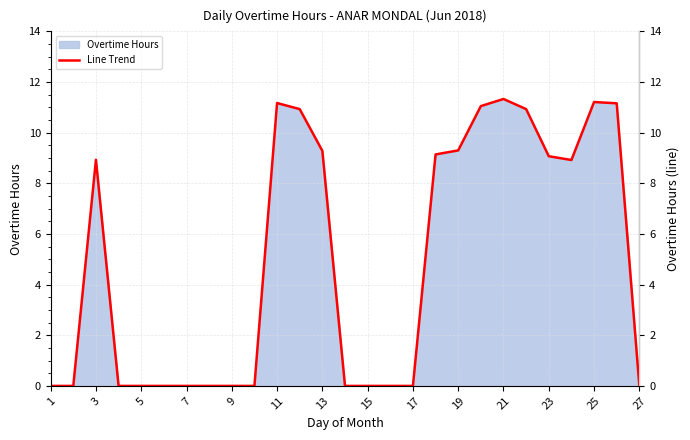

The Overtime Hours series shows 13.5 at 3. True or false?

False